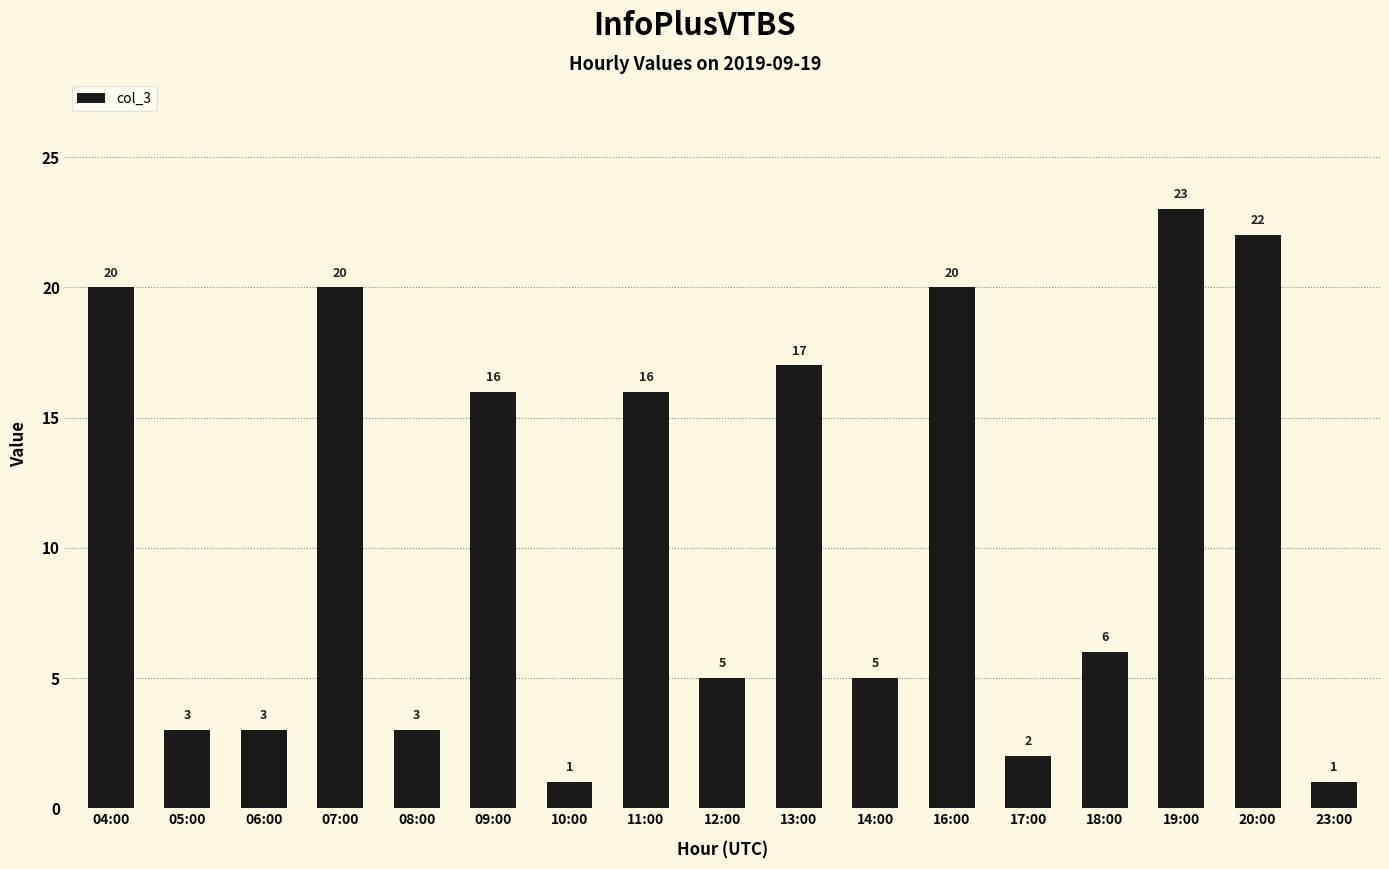

What is the sum of the values at 06:00 and 05:00?

6